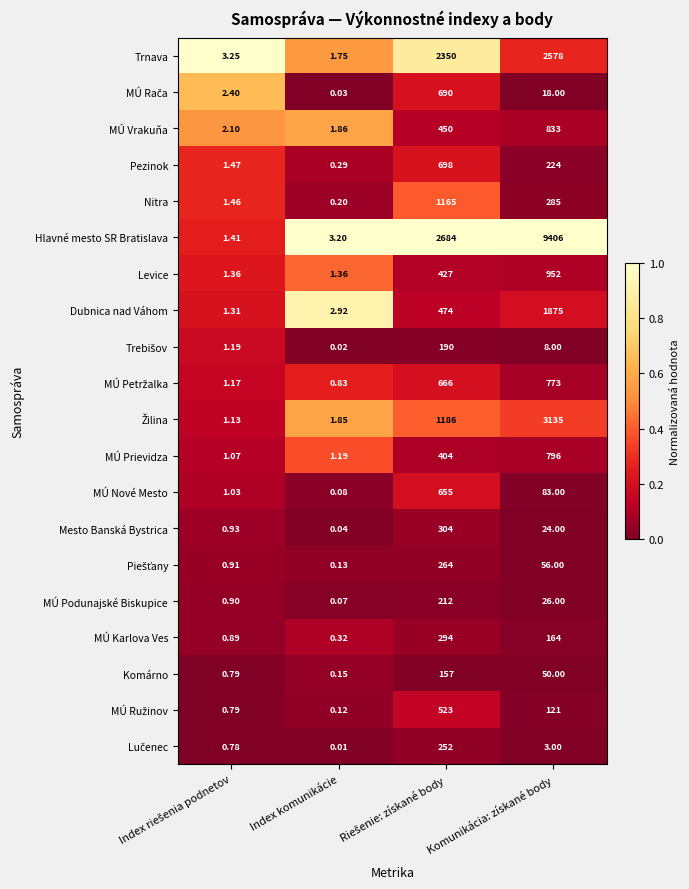

At which category is the sum across all series the highest?

Komunikácia: získané body